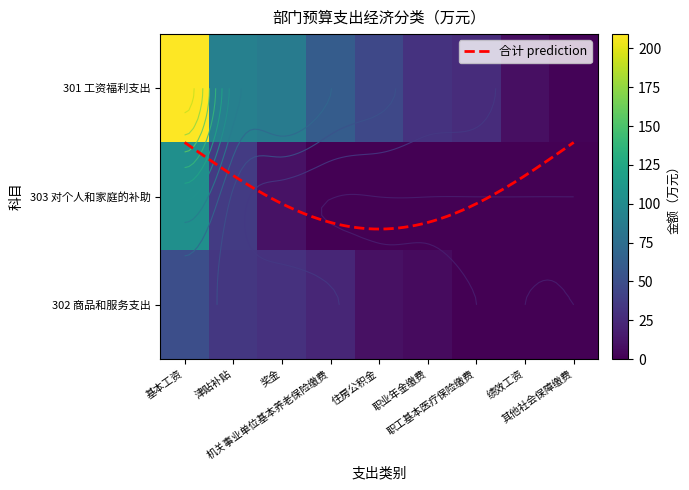

At which category is the sum across all series the highest?

基本工资